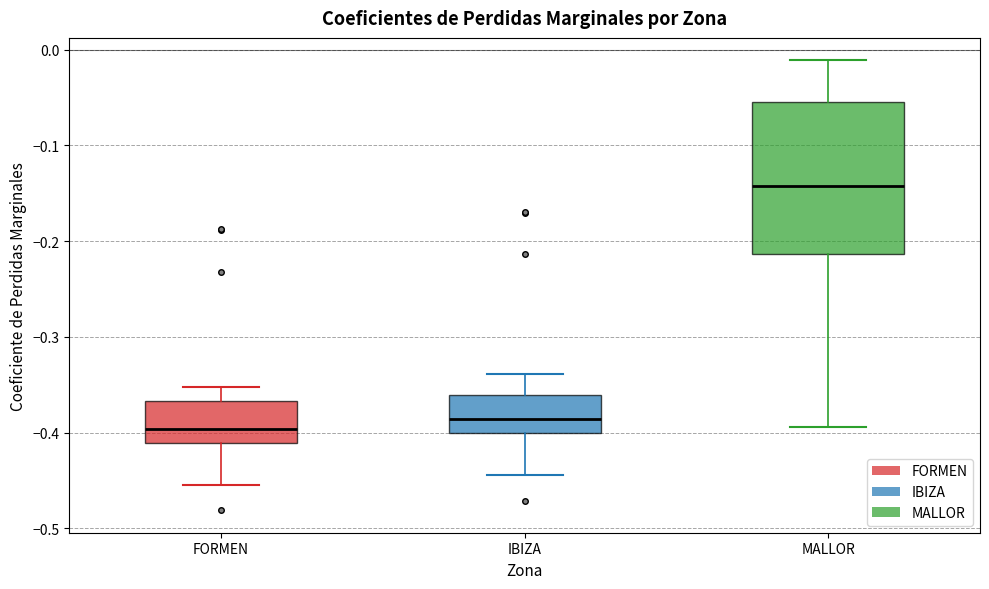

Where does the upper whisker of the box for FORMEN end on the y-axis? The values are not printed on the chart, so give them approximately, as read against the axis.

-0.35